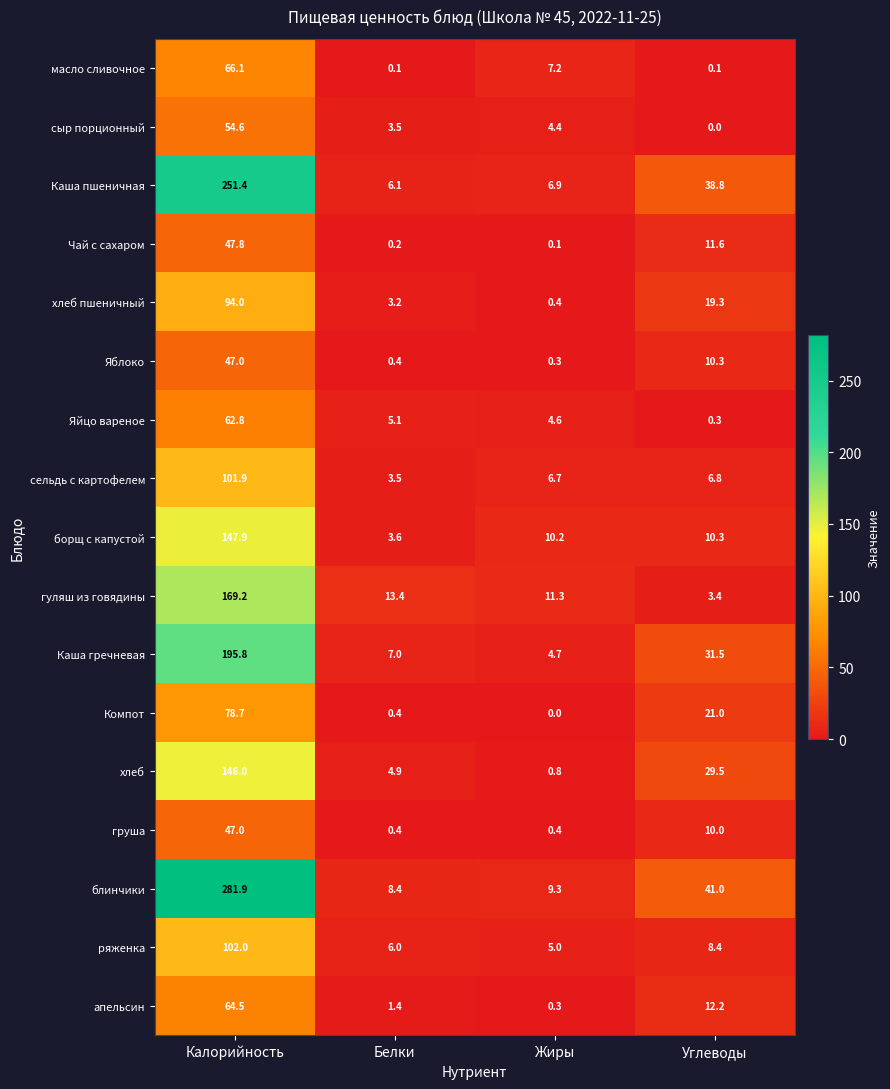

Count the number of categories in the chart.

4